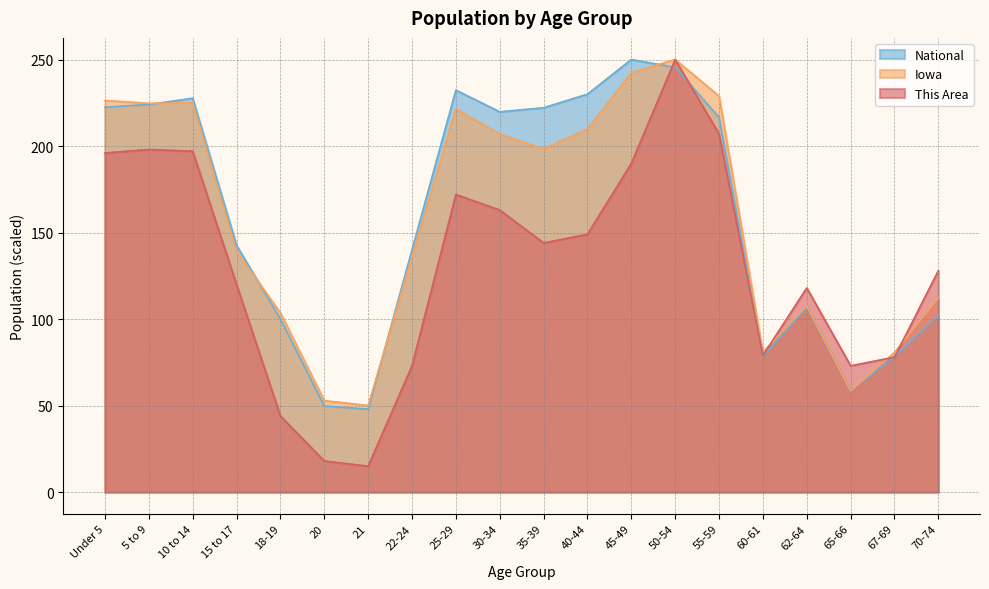

Reading left to right, transcribe all the data shown in this chart.

This Area: 196.0	198.0	197.0	120.0	44.0	18.0	15.0	73.0	172.0	163.0	144.0	149.0	190.0	250.0	207.0	79.0	118.0	73.0	78.0	128.0
Iowa: 226.3	224.7	225.0	139.2	103.6	52.9	50.1	136.0	221.6	206.9	198.4	209.9	242.4	250.0	228.9	80.8	107.7	58.6	80.7	112.3
National: 222.4	224.0	227.6	142.6	100.0	49.8	47.9	140.0	232.3	219.8	222.2	230.0	250.0	245.5	216.5	78.3	106.8	58.6	78.3	102.1